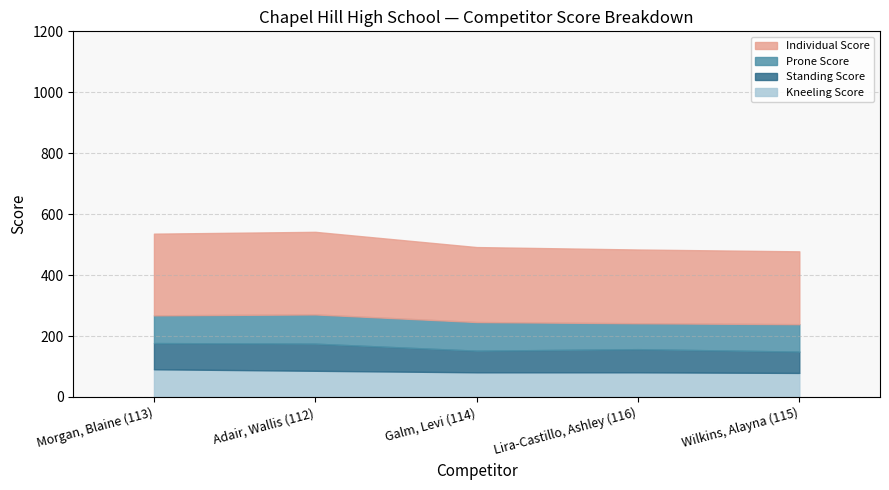

What is the sum of the Kneeling Score values at Galm, Levi (114) and Lira-Castillo, Ashley (116)?

162